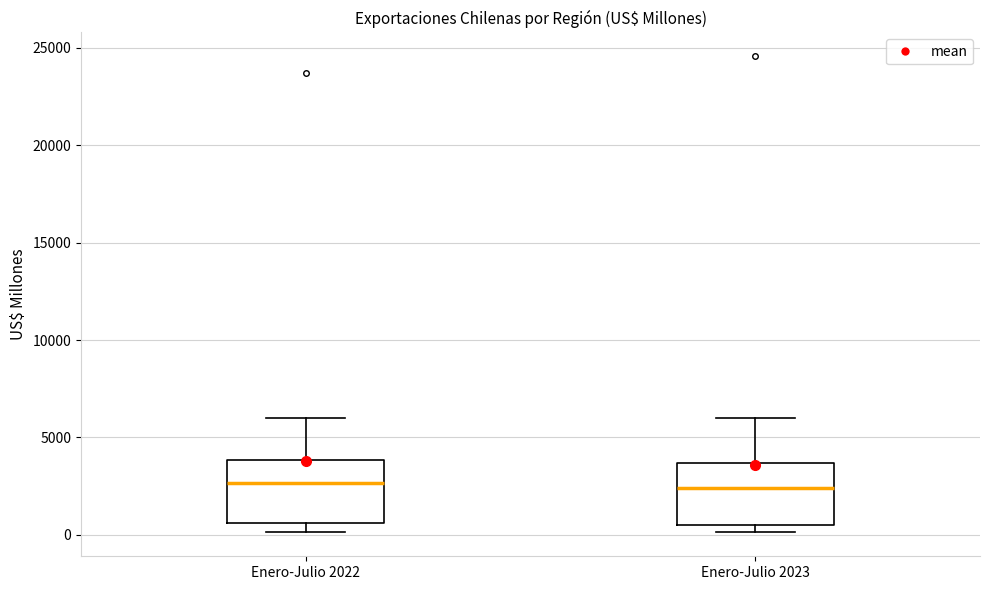

Reading left to right, read every box against the y-axis: the position of its median line, the range the box covers, and the ends of its whiskers. The values are not printed on the chart, so give them approximately, as read against the axis.

Enero-Julio 2022: median 2500, box 500 to 4000, whiskers 0 to 6000
Enero-Julio 2023: median 2500, box 500 to 3500, whiskers 0 to 6000